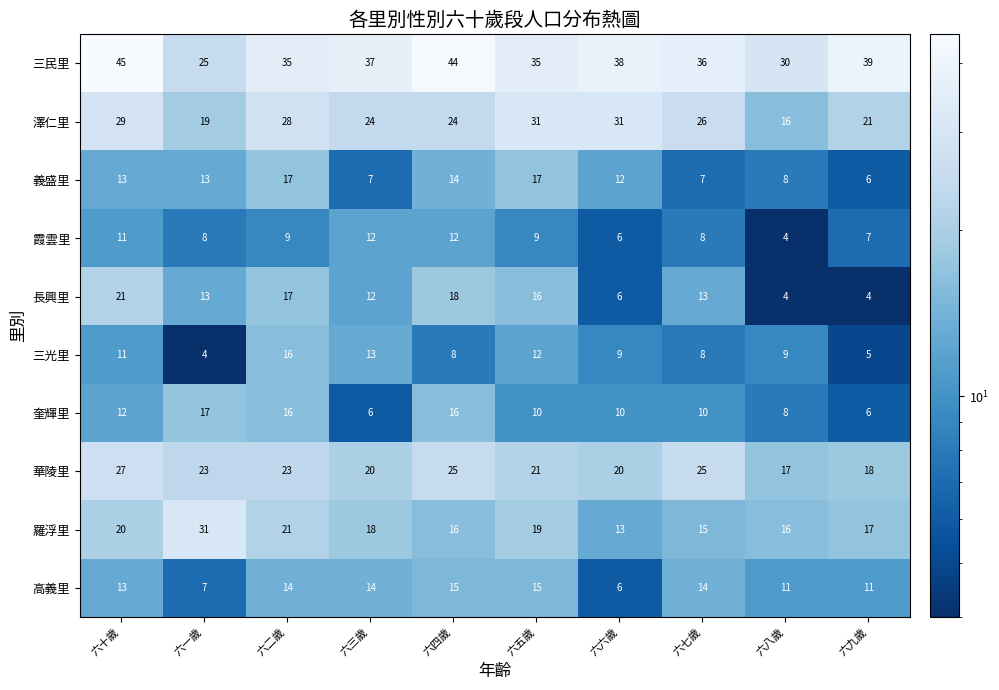

The 高義里 series shows 8 at 六五歲. True or false?

False